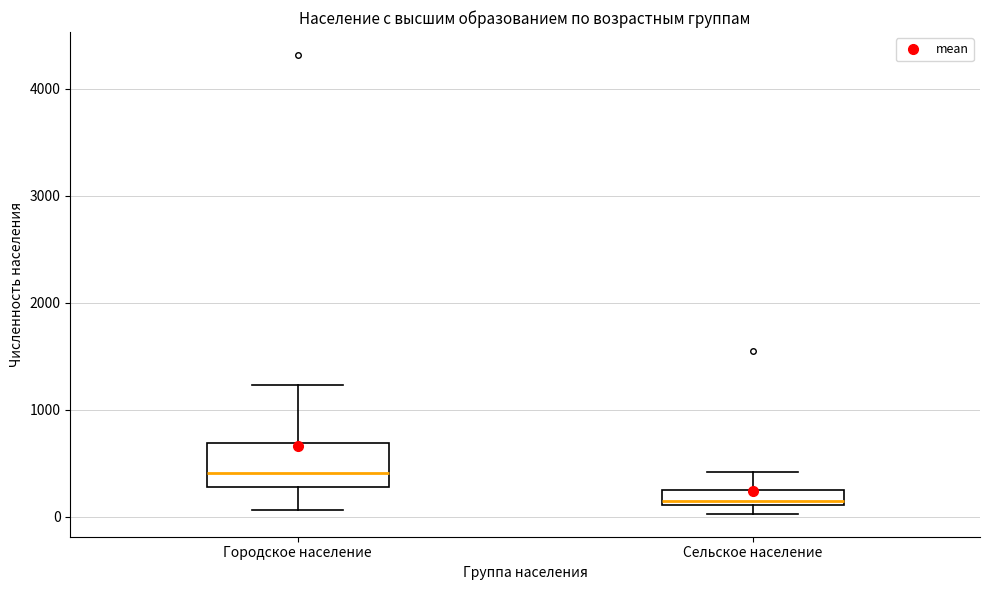

Where does the median line of the box for Городское население sit on the y-axis? The values are not printed on the chart, so give them approximately, as read against the axis.

400